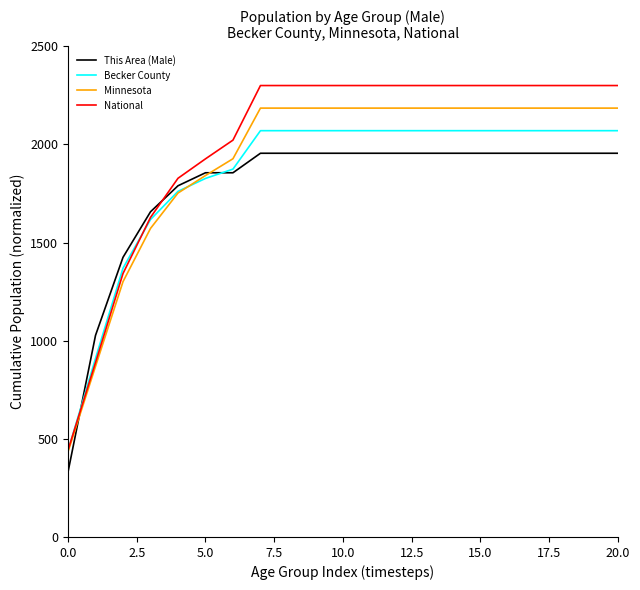

What is the lowest value of the Minnesota series?

434.2